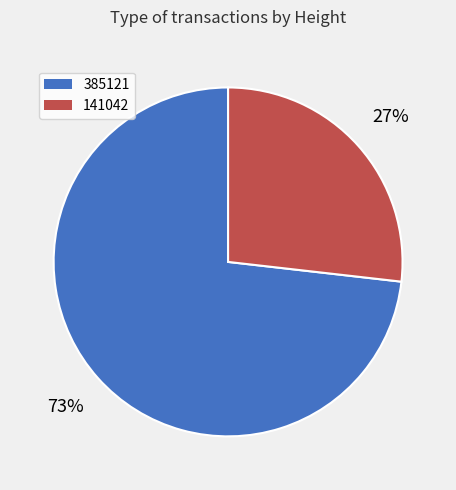

Rank the categories by value from lowest to highest.

141042, 385121